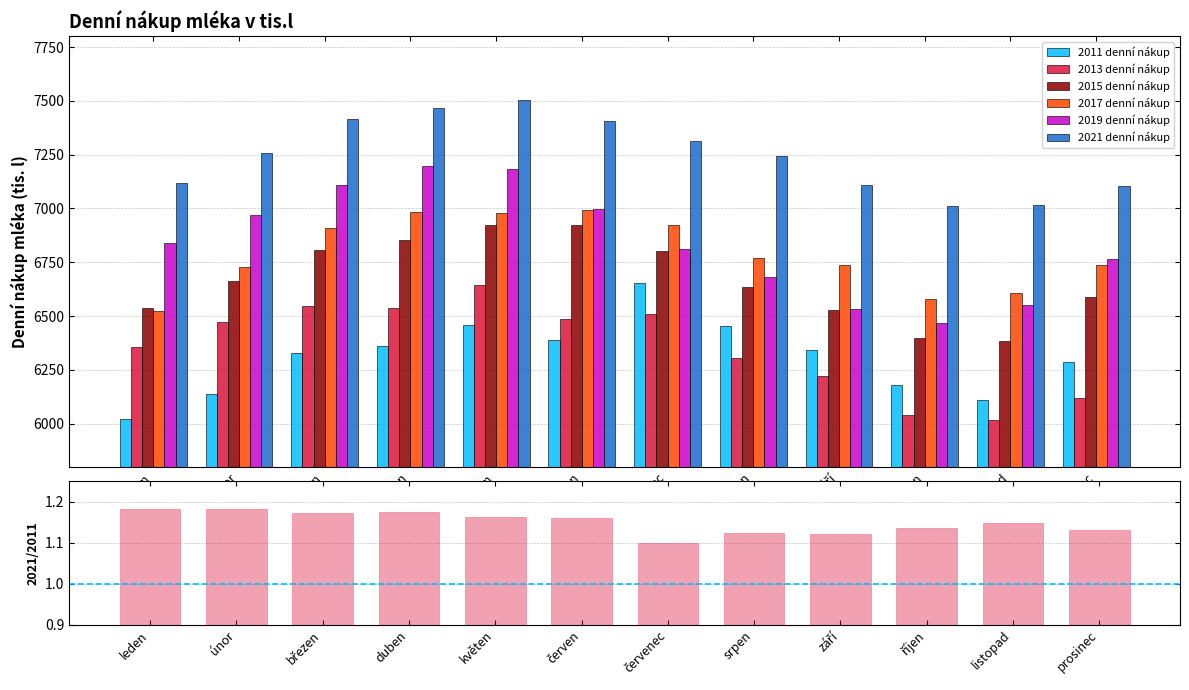

What is the difference between the 2017 denní nákup values at únor and červenec?

196.1